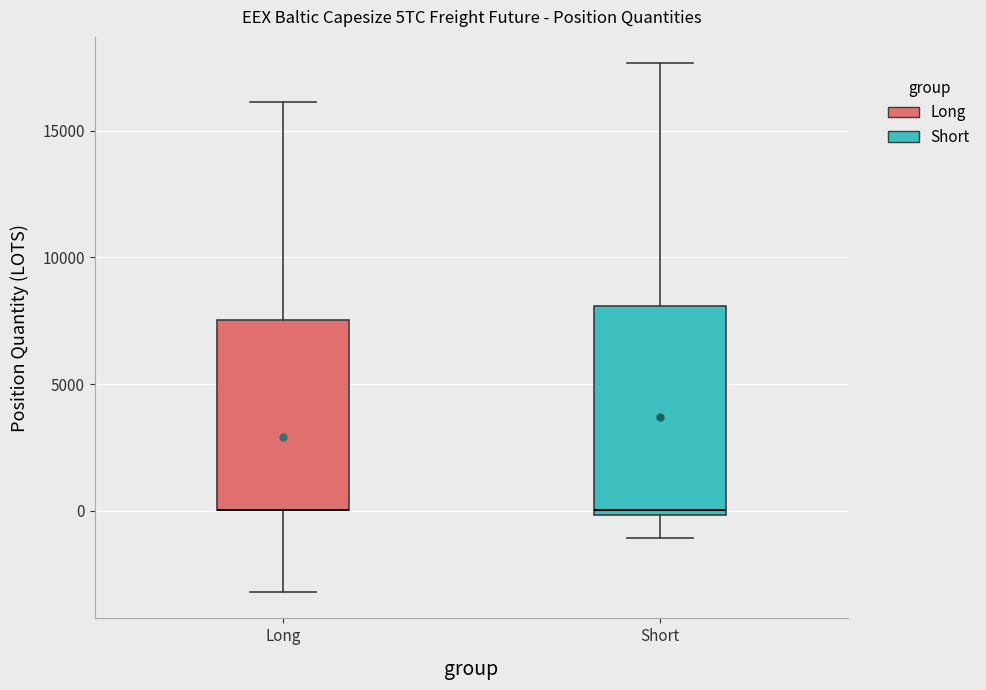

Which box is the tallest, from its lower edge to its upper edge?

Short